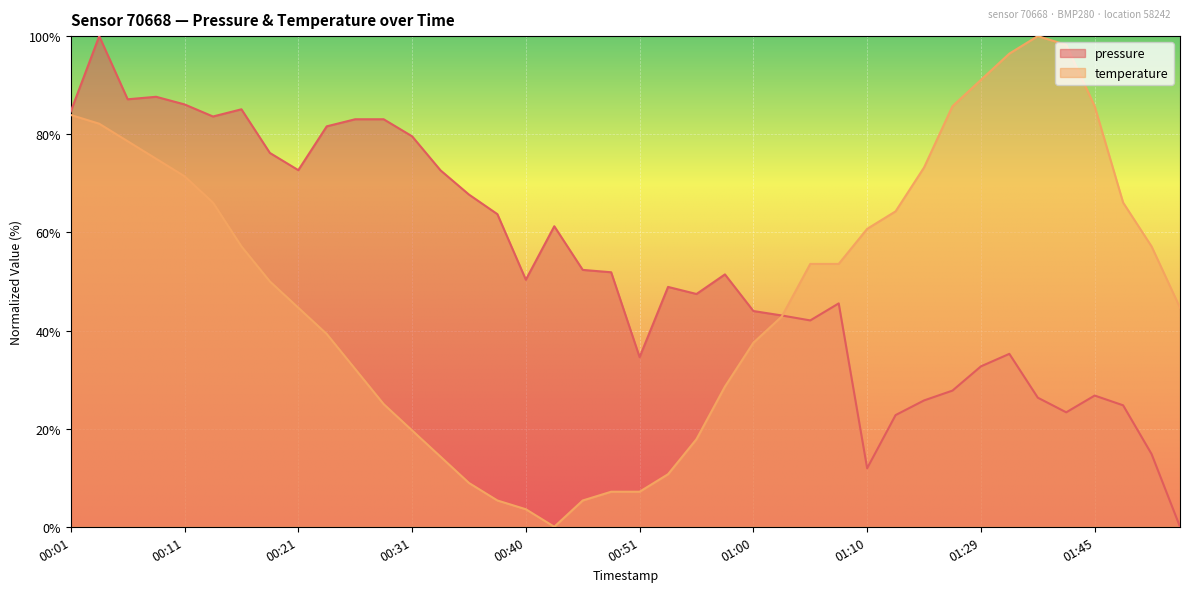

The value of temperature at 01:29 is 91.1. True or false?

True